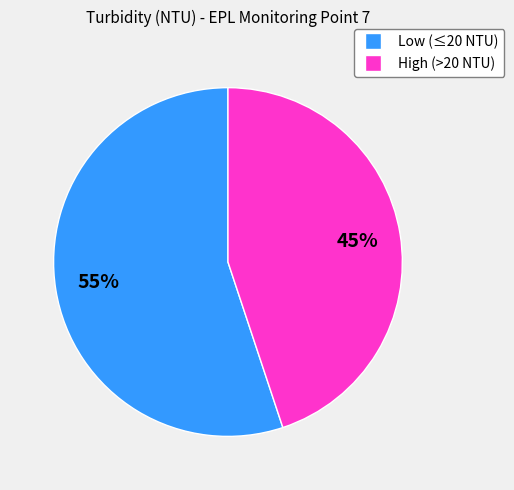

To the nearest percent, what is the difference between the largest and smallest slice percentages?

10%